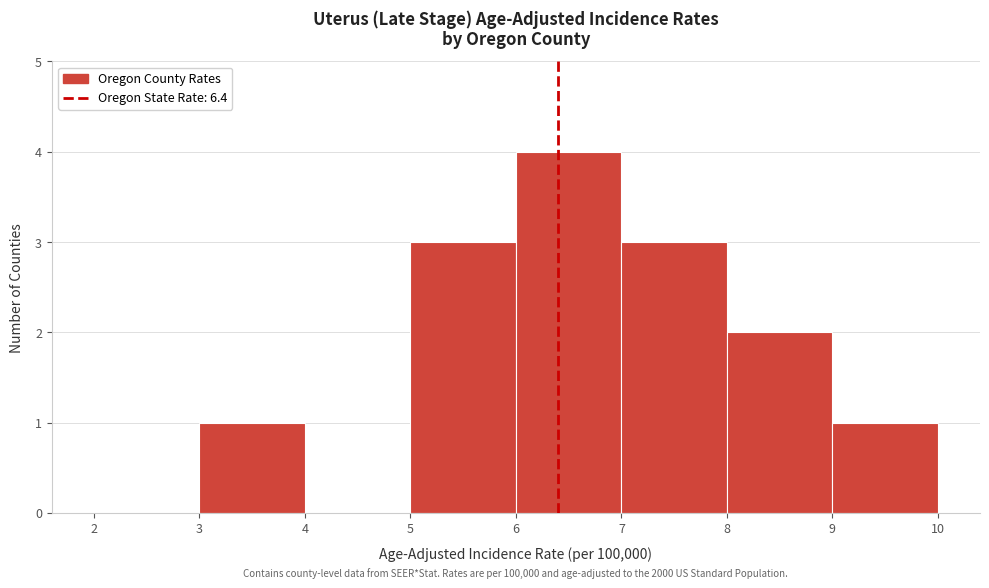

Over which range of the x-axis is the bar tallest?

6 to 7